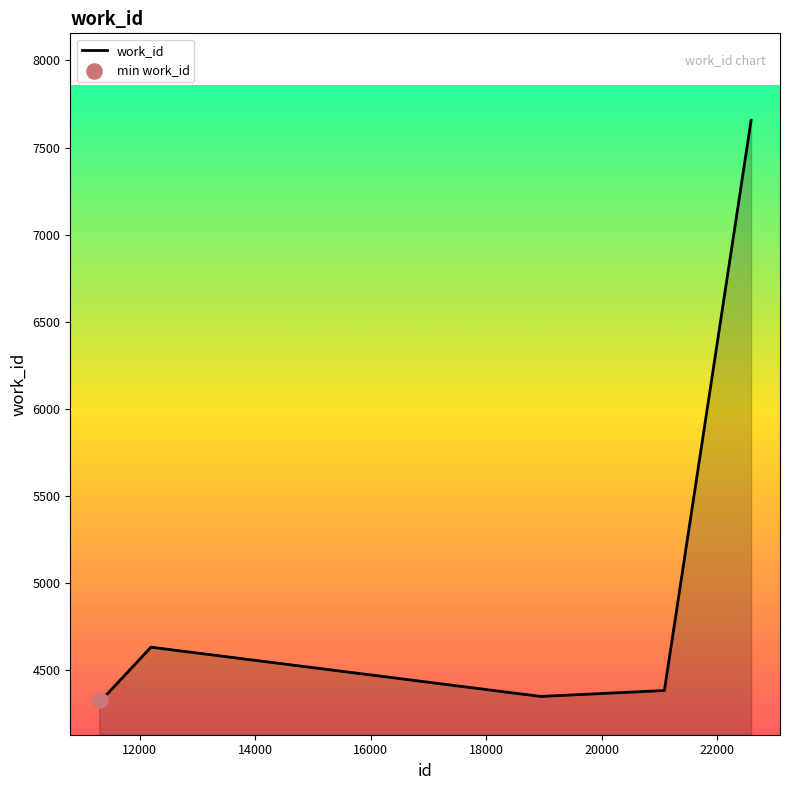

What is the smallest value displayed?

4326